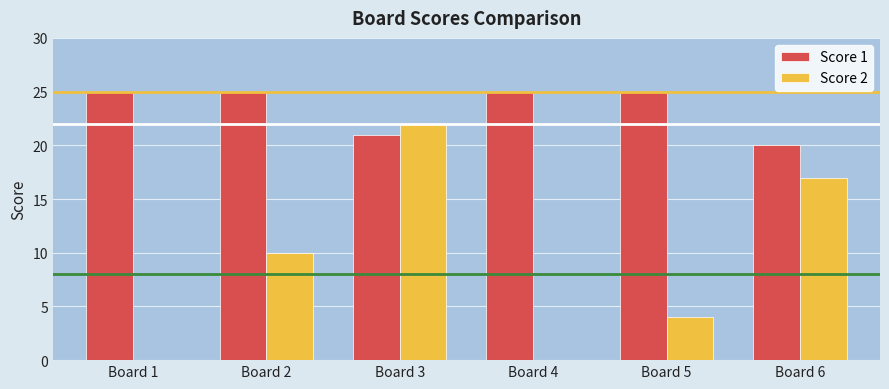

What is the greatest value displayed?

25